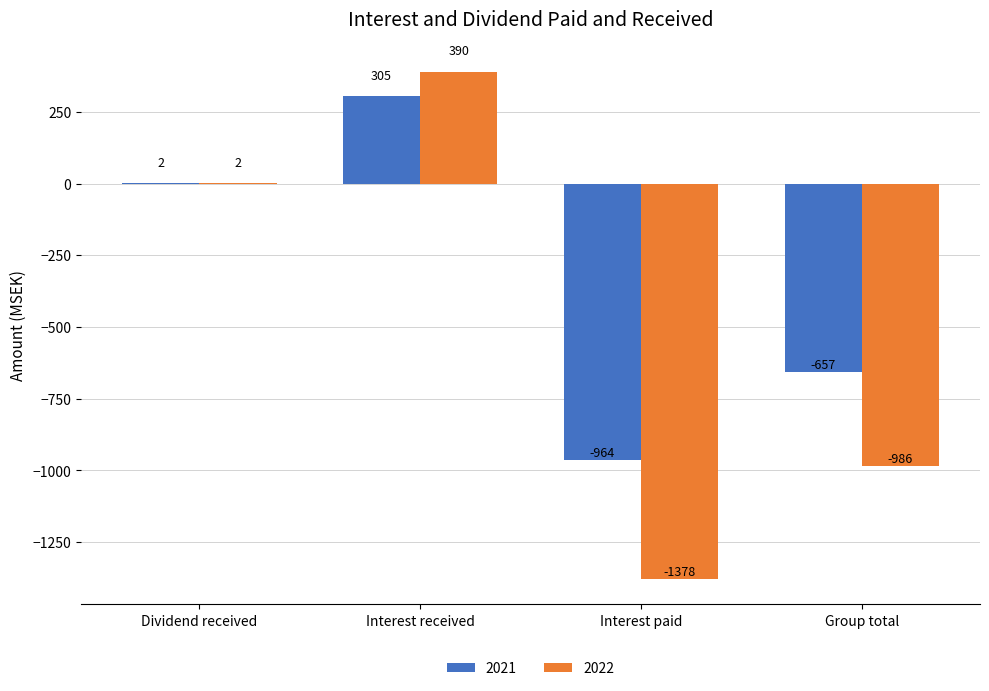

What is the sum of all 2021 values?

-1314